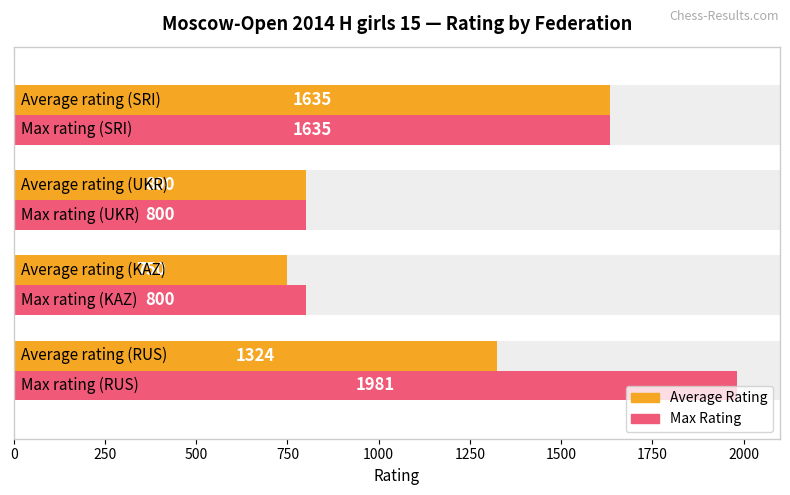

Reading right to left, what are all the values shown in this chart?

Average Rating: 1635.0	800.0	750.0	1324.3
Max Rating: 1635.0	800.0	800.0	1981.0